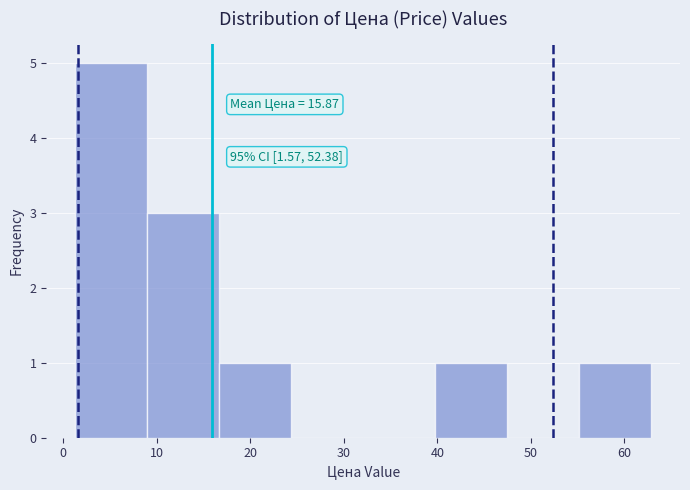

Which range on the x-axis has the tallest bar?

1 to 9